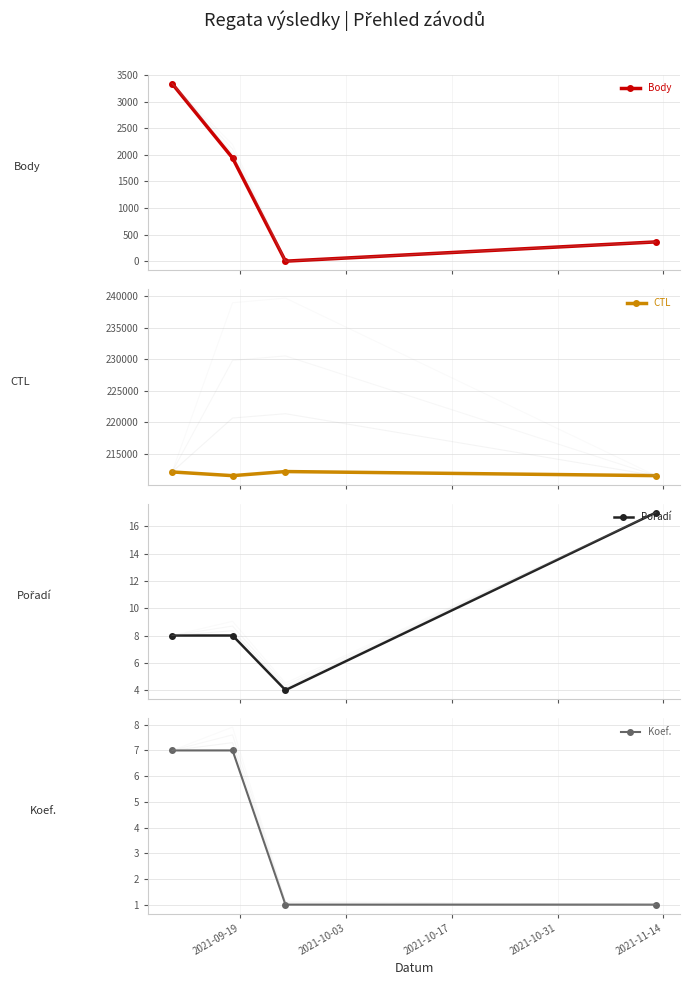

How many values in Body are above zero?

3